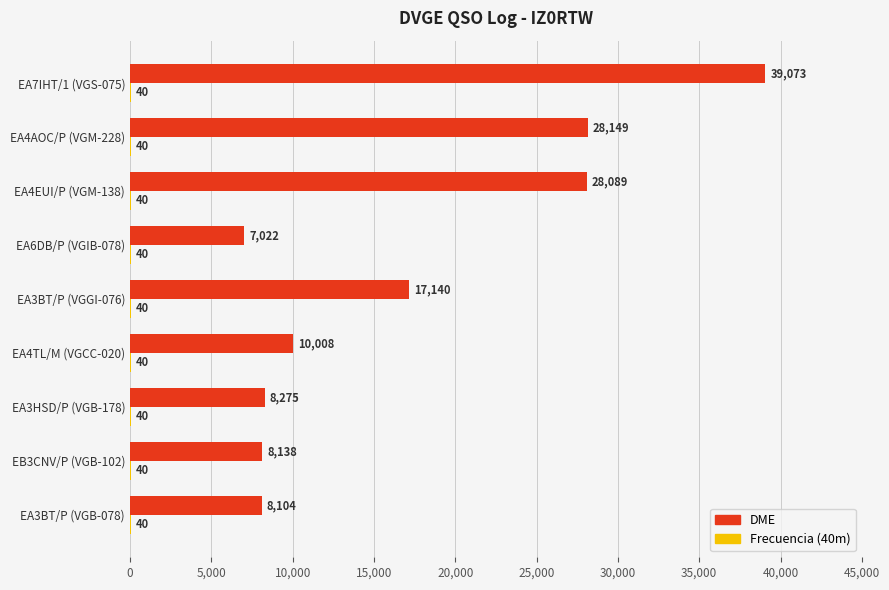

What is the sum of all DME values?

153998